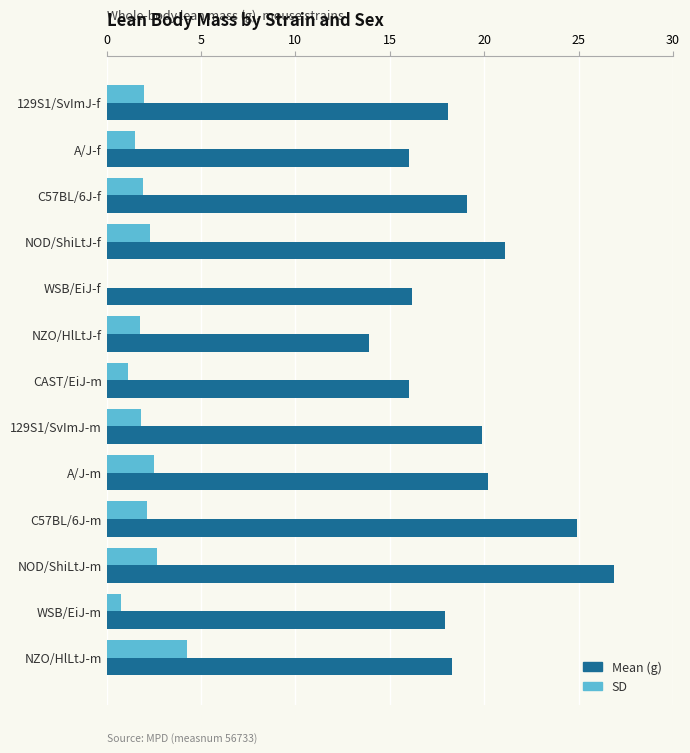

Which series has the largest total across all categories?

Mean (g)